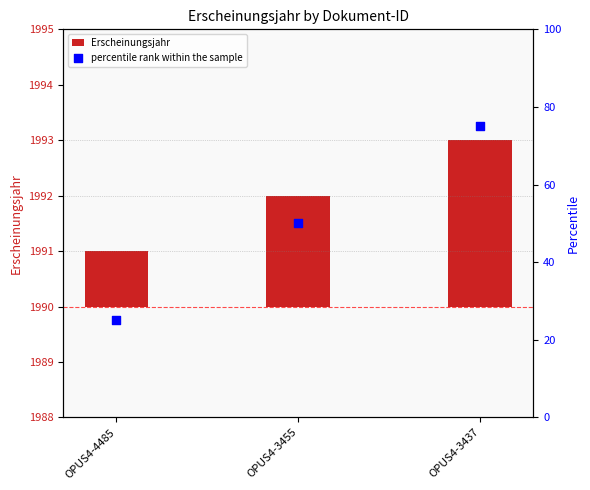

What are all the series names shown in the legend?

Erscheinungsjahr, percentile rank within the sample